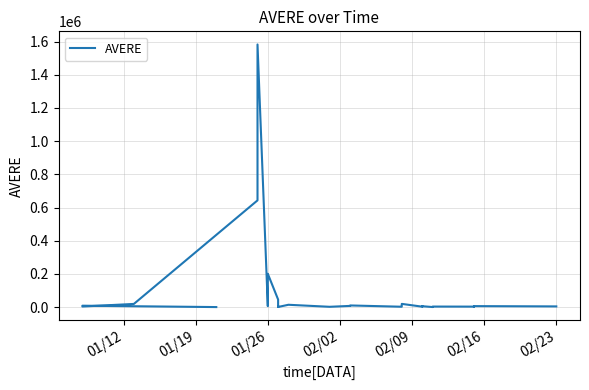

What is the difference between the maximum and minimum values?

1582356.7